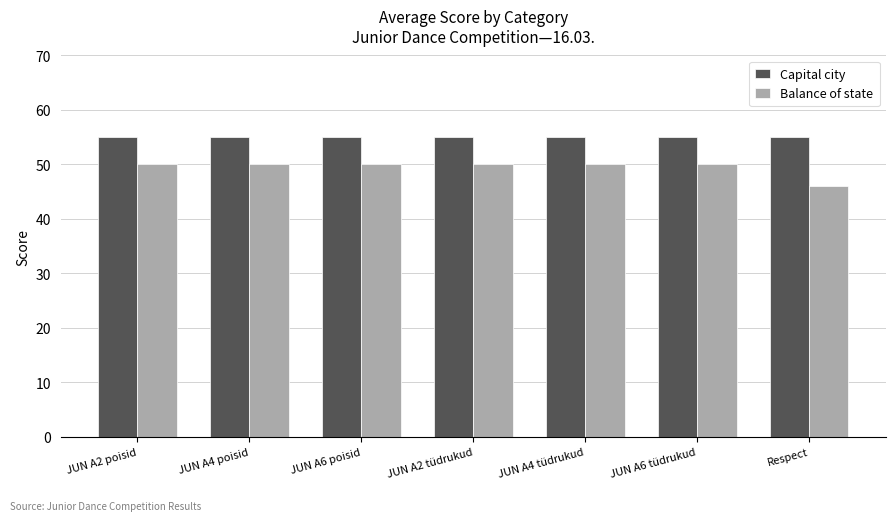

Reading left to right, list all the values displayed in this chart.

Capital city: JUN A2 poisid=55	JUN A4 poisid=55	JUN A6 poisid=55	JUN A2 tüdrukud=55	JUN A4 tüdrukud=55	JUN A6 tüdrukud=55	Respect=55
Balance of state: JUN A2 poisid=50	JUN A4 poisid=50	JUN A6 poisid=50	JUN A2 tüdrukud=50	JUN A4 tüdrukud=50	JUN A6 tüdrukud=50	Respect=46